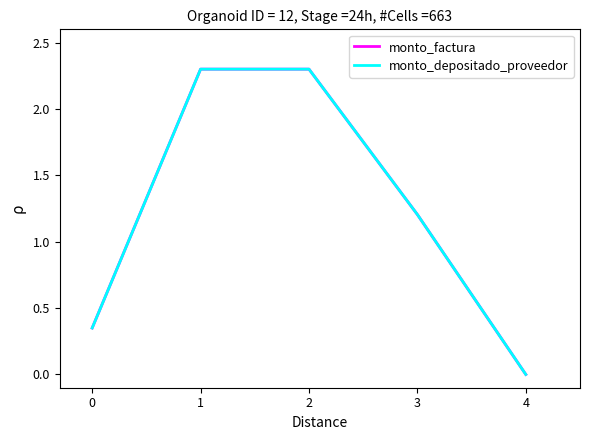

What is the difference between the maximum and minimum values in the monto_depositado_proveedor series?

2.3